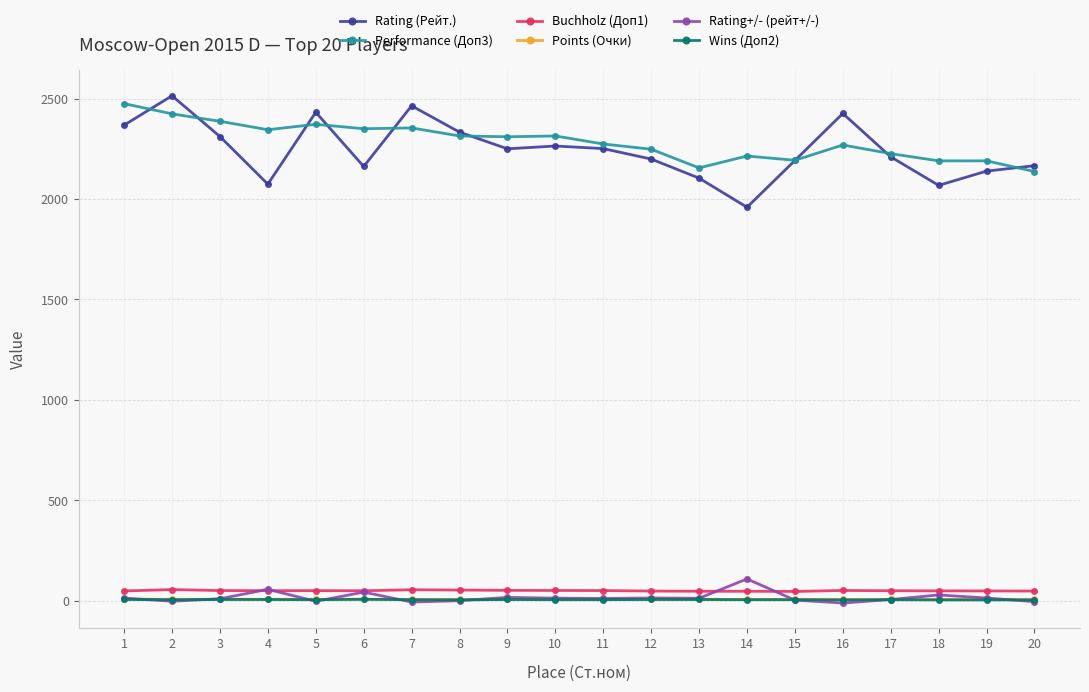

What is the value of the Wins (Доп2) point at the 6th from the left?

7.0